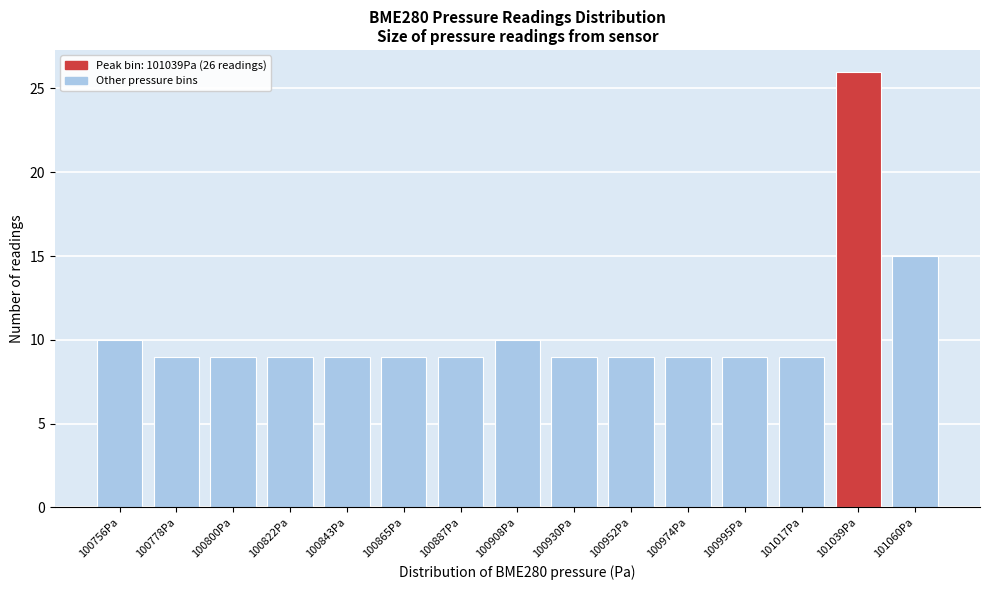

Reading right to left, list all the values displayed in this chart.

15	26	9	9	9	9	9	10	9	9	9	9	9	9	10